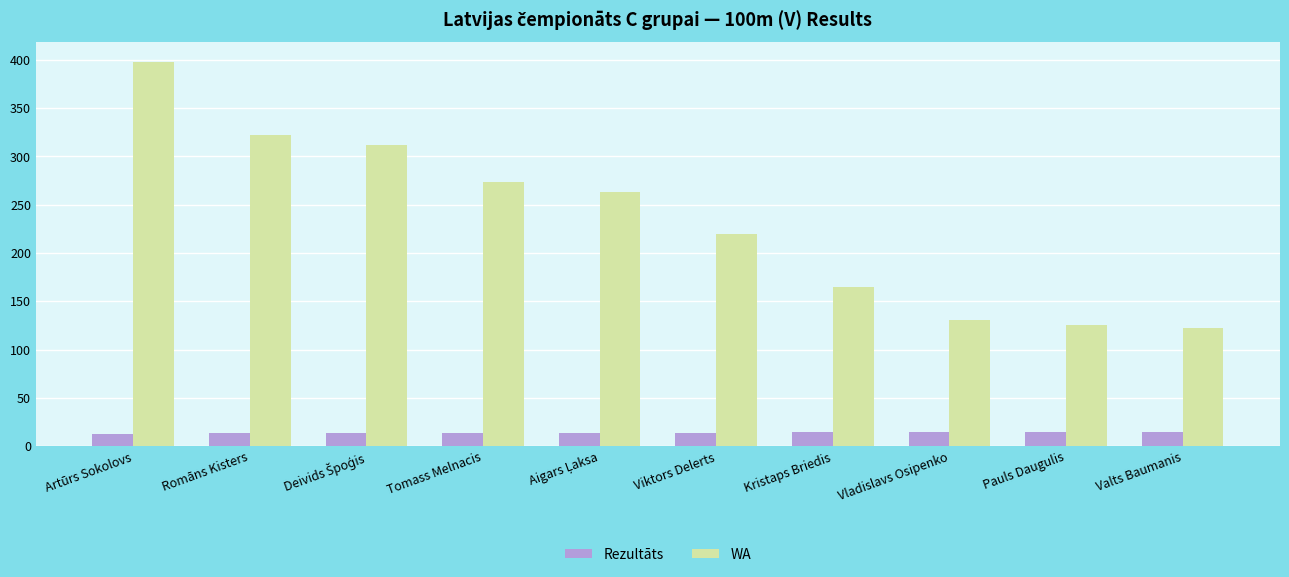

What is the sum of the WA values at Viktors Delerts and Romāns Kisters?

542.0